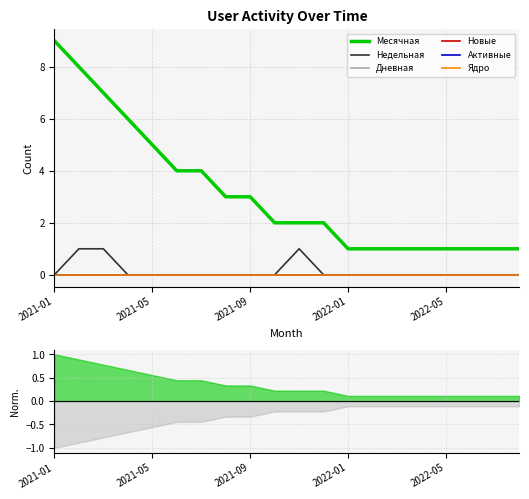

True or false: Ядро and Дневная cross at least once.

False